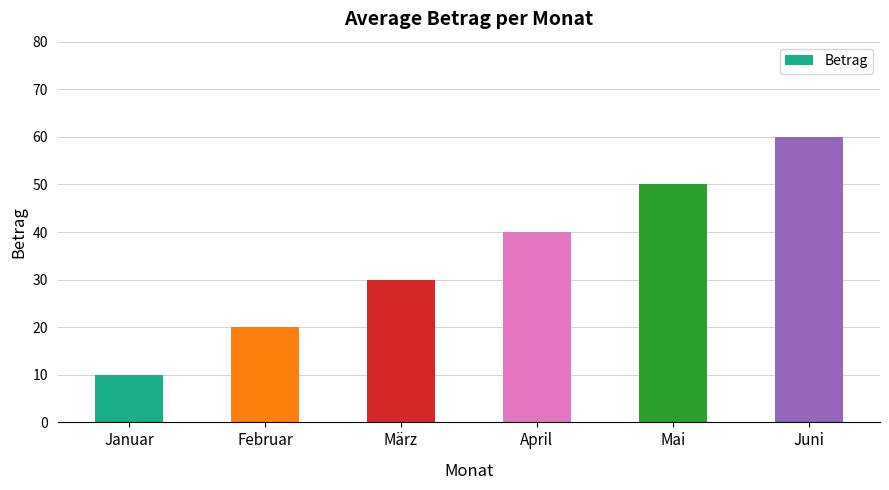

At which category does the chart reach its minimum across all series?

Januar